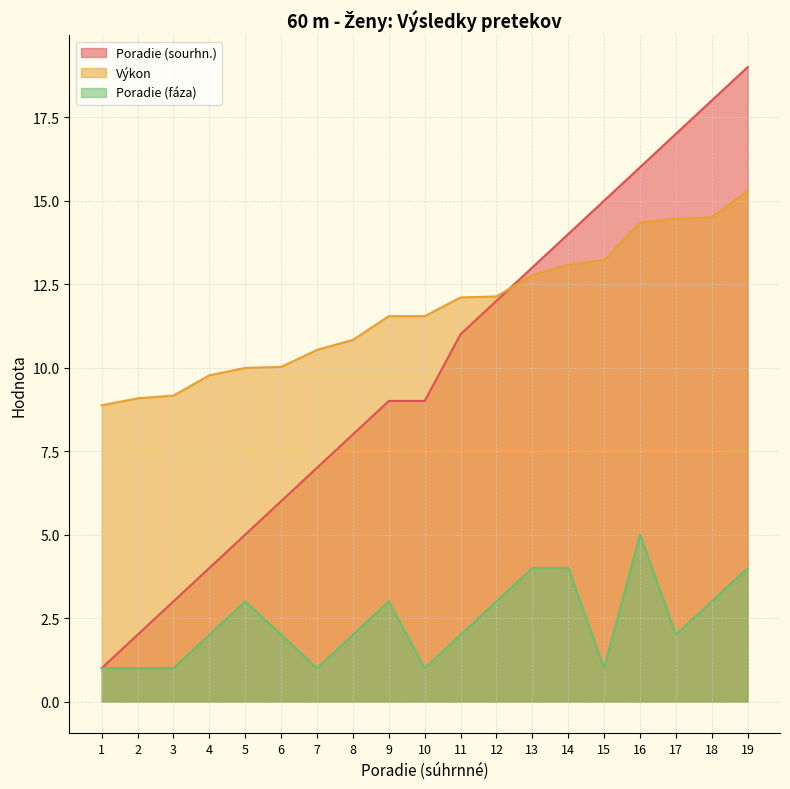

At which category is the sum across all series the highest?

19